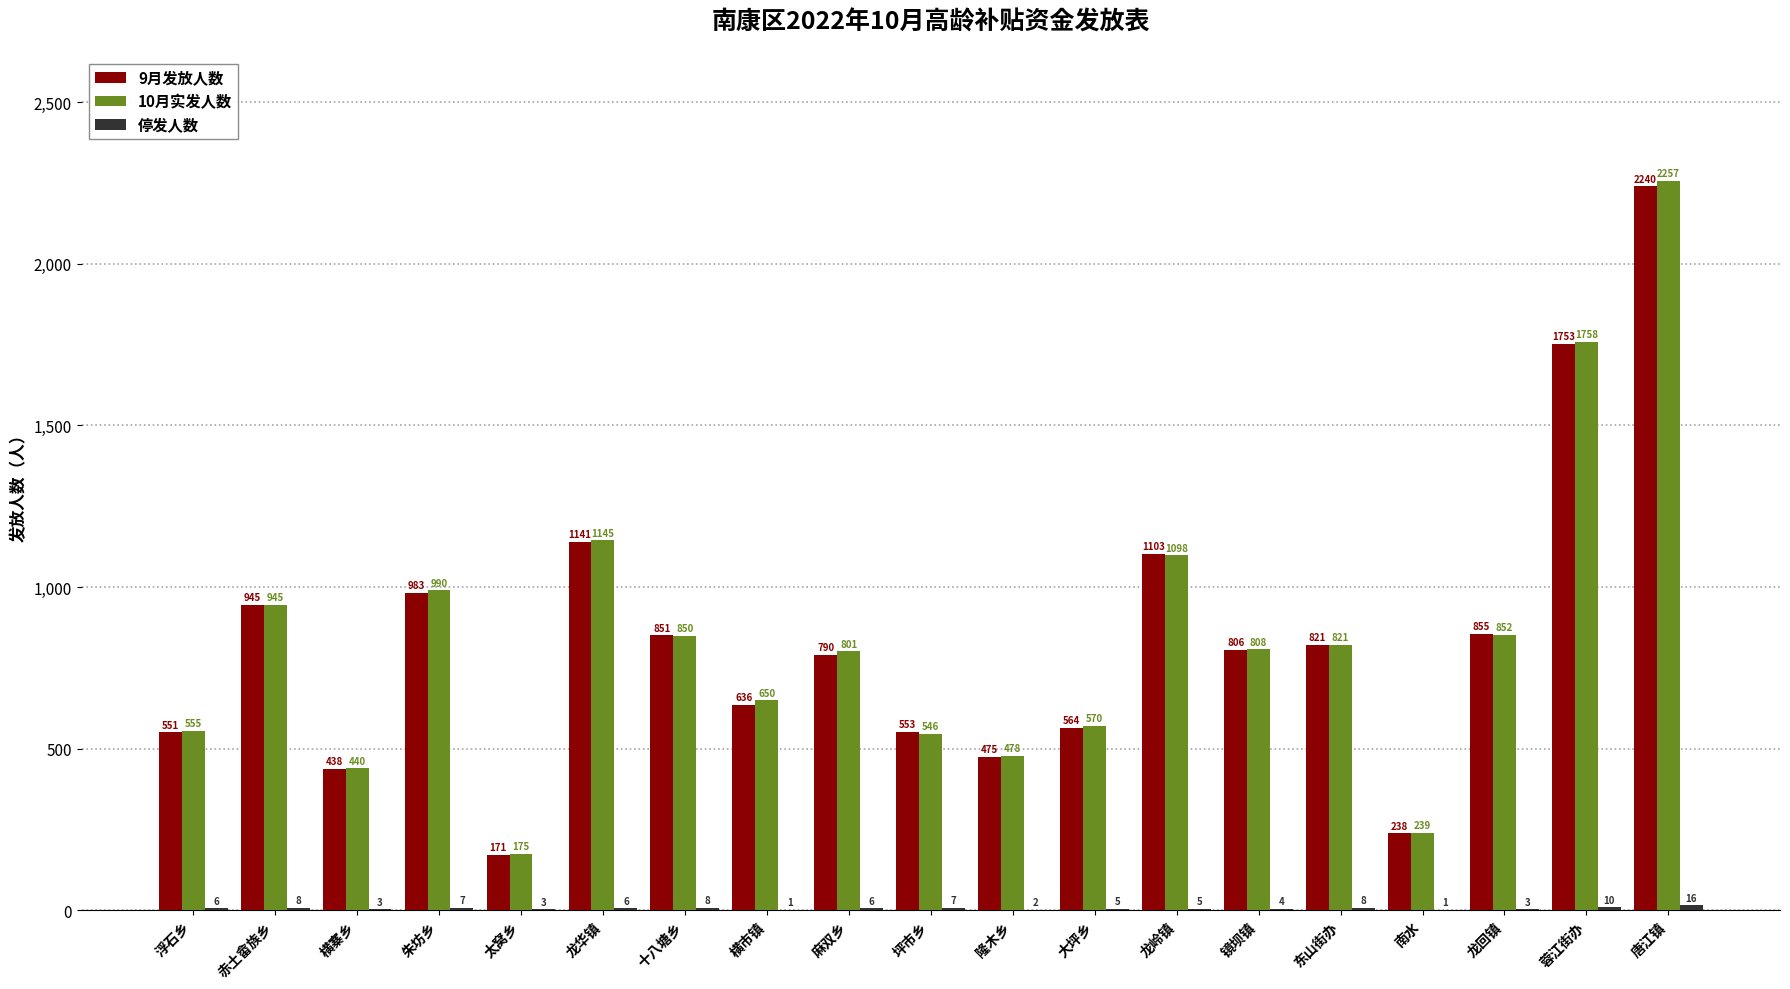

True or false: 10月实发人数 has a value of 239 at 南水.

True